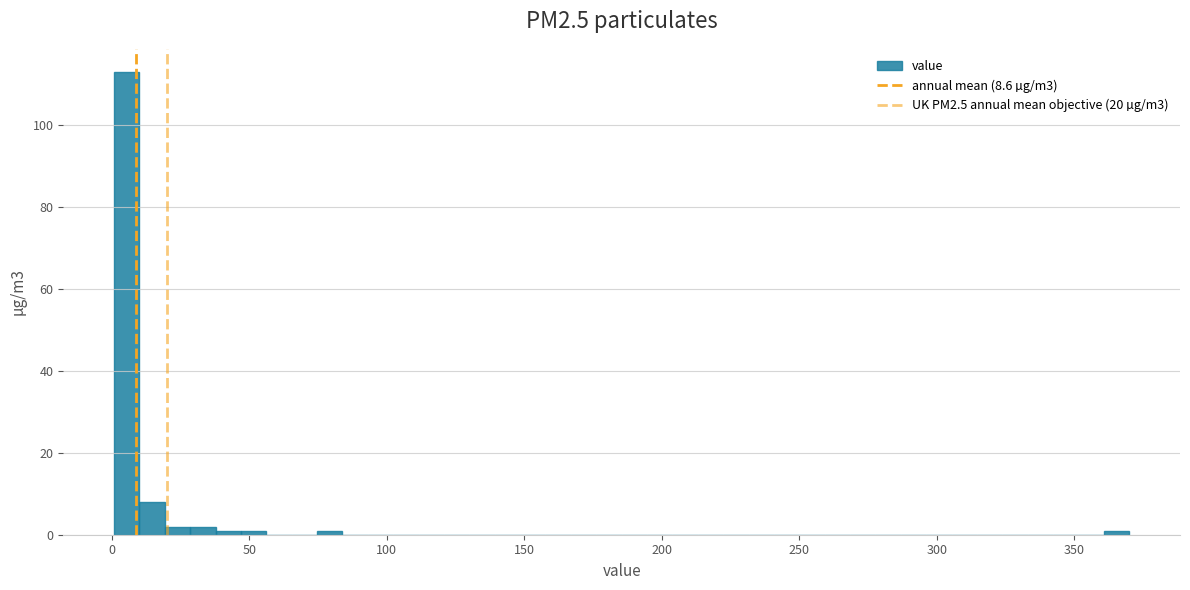

Around what value on the x-axis is the tallest bar? Give the approximate position of its centre, as read against the axis.

5